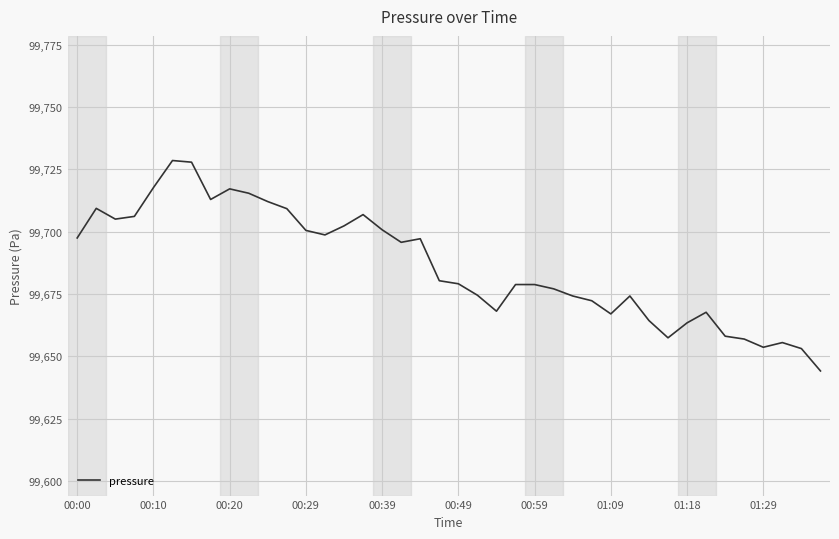

What is the difference between the maximum and minimum values?

84.4